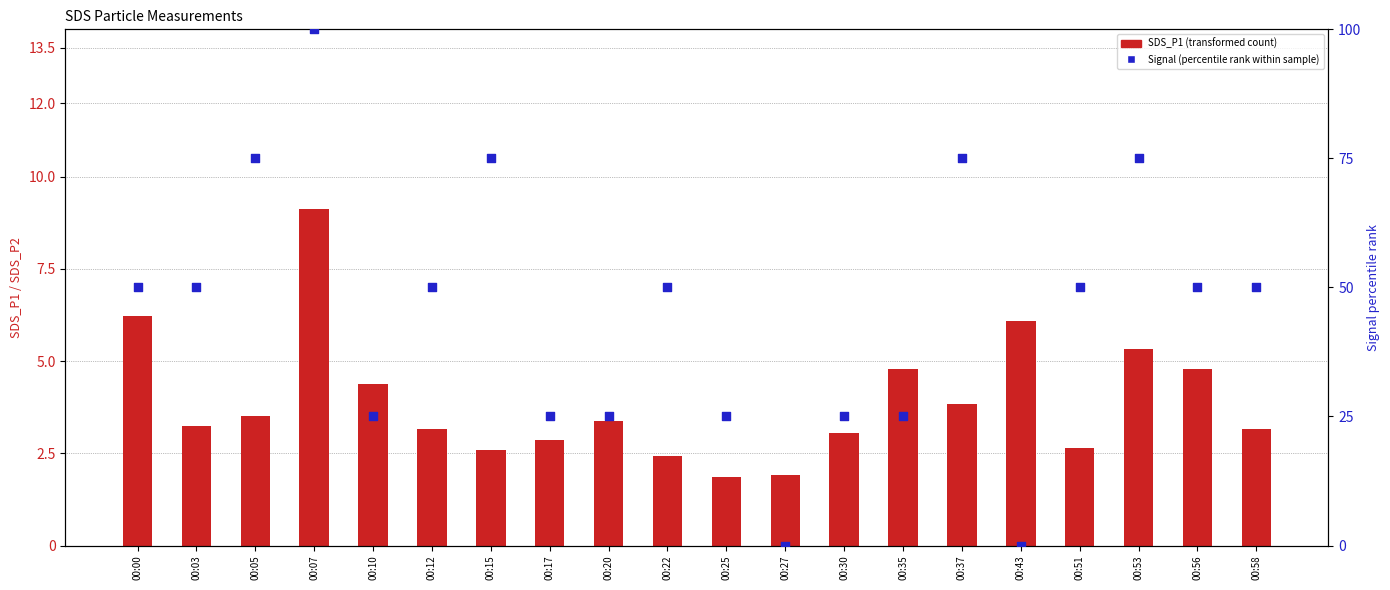

Is the value of SDS_P1 (transformed count) at 00:25 greater than the value of Signal (percentile rank) at 00:30?

No